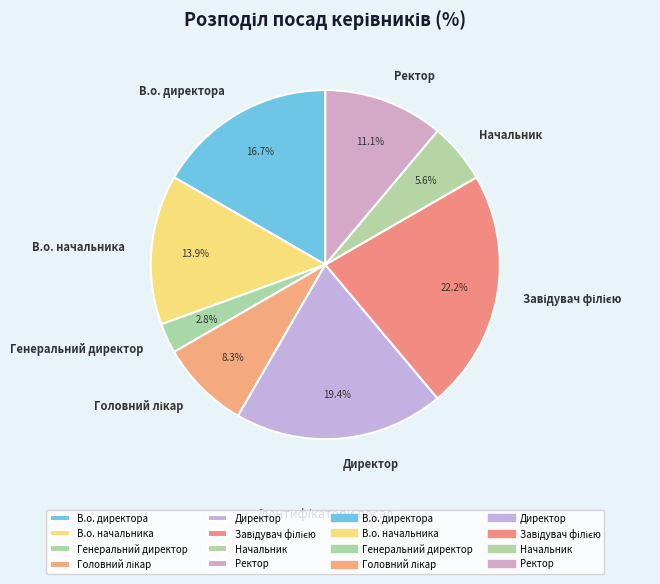

Is there a majority slice in this chart?

No